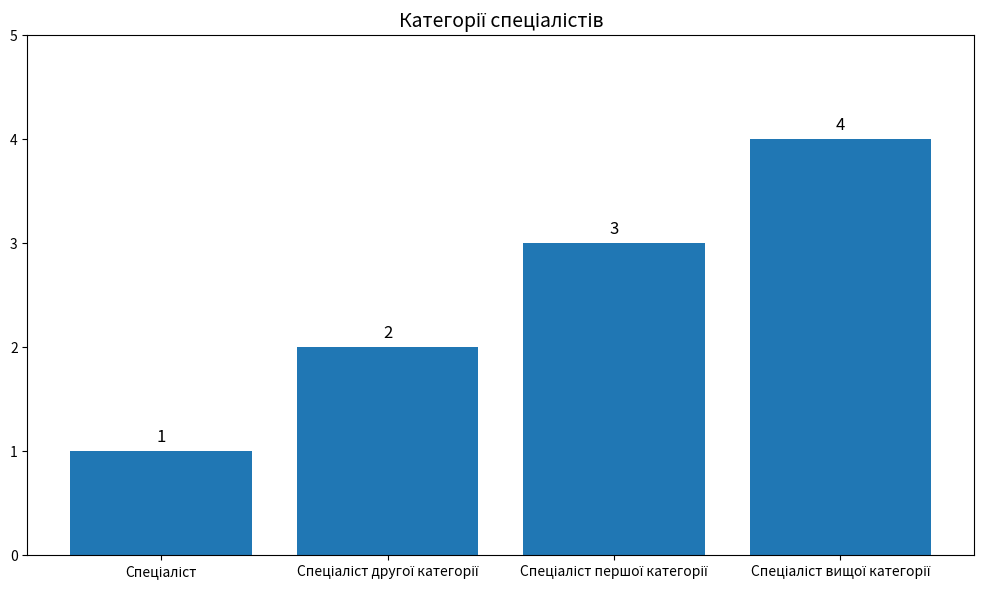

What is the value of the 4th bar from the left?

4